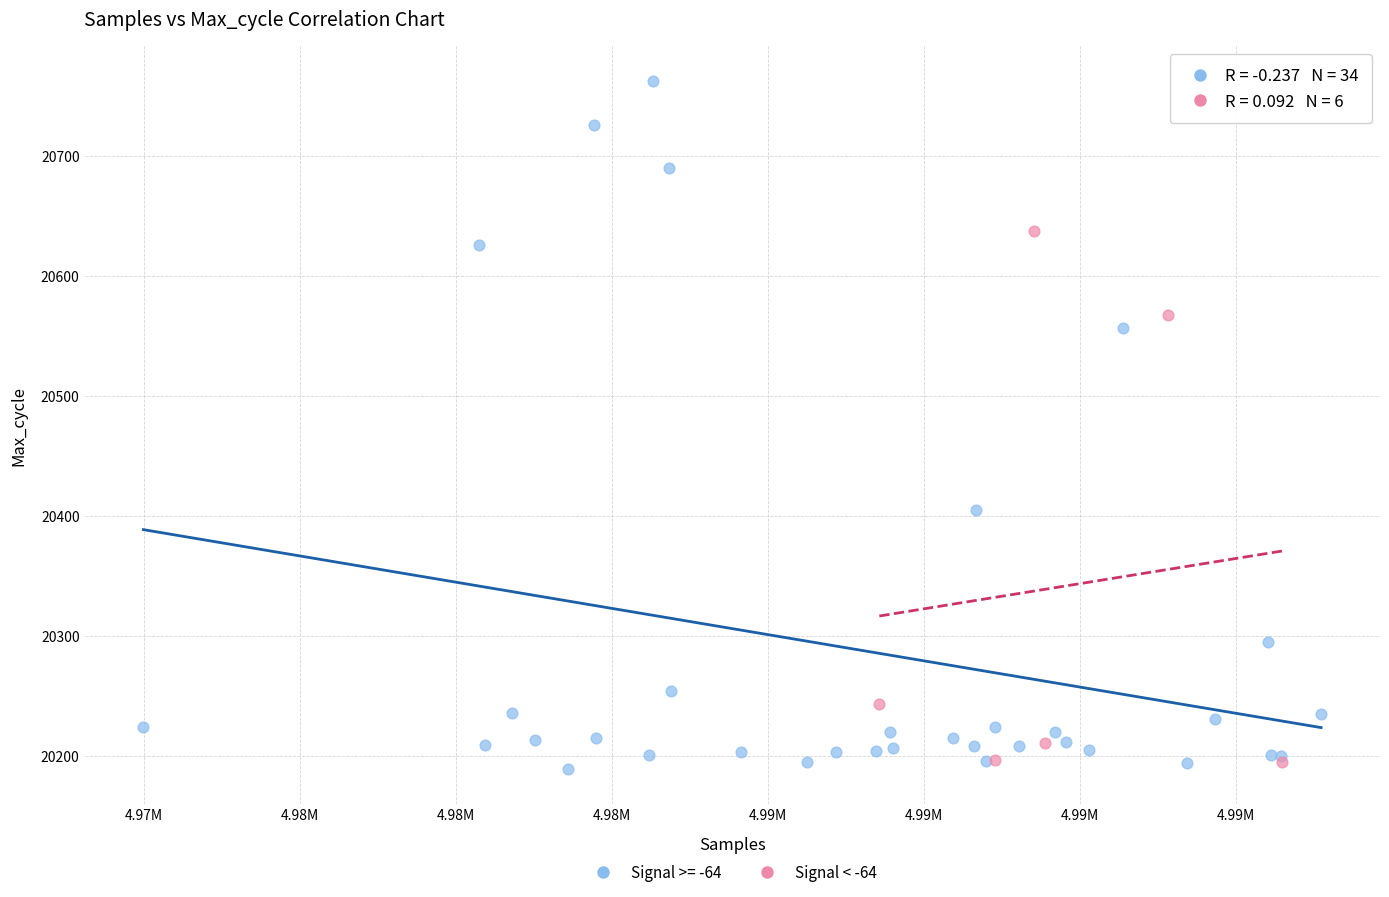

Which series has the widest spread of Y values?

Signal >= -64